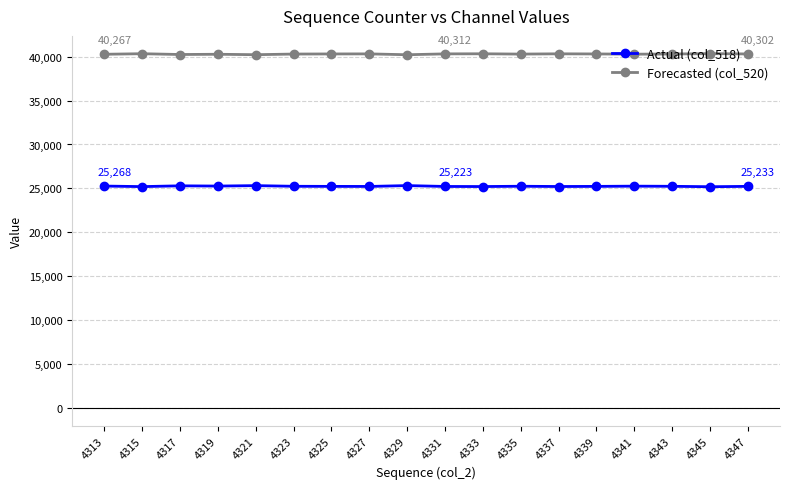

What is the spread (max minus min) of values at 4347?

15069